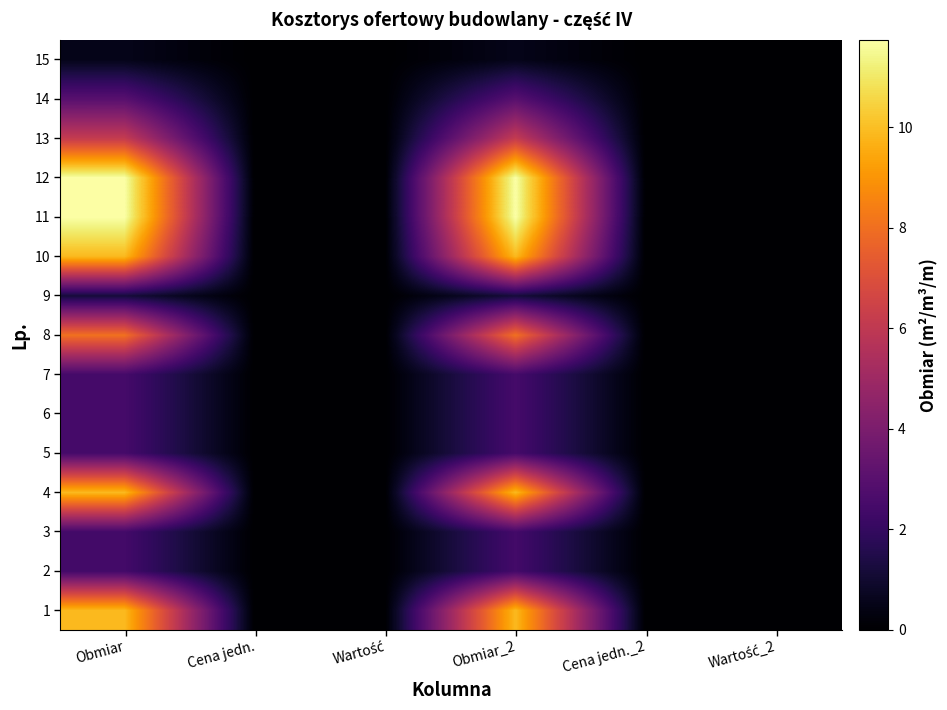

Reading right to left, what are all the values shown in this chart?

1: Wartość_2=0.0	Cena jedn._2=0.0	Obmiar_2=9.9	Wartość=0.0	Cena jedn.=0.0	Obmiar=9.9
2: Wartość_2=0.0	Cena jedn._2=0.0	Obmiar_2=2.4	Wartość=0.0	Cena jedn.=0.0	Obmiar=2.4
3: Wartość_2=0.0	Cena jedn._2=0.0	Obmiar_2=2.4	Wartość=0.0	Cena jedn.=0.0	Obmiar=2.4
4: Wartość_2=0.0	Cena jedn._2=0.0	Obmiar_2=9.9	Wartość=0.0	Cena jedn.=0.0	Obmiar=9.9
5: Wartość_2=0.0	Cena jedn._2=0.0	Obmiar_2=2.5	Wartość=0.0	Cena jedn.=0.0	Obmiar=2.5
6: Wartość_2=0.0	Cena jedn._2=0.0	Obmiar_2=2.5	Wartość=0.0	Cena jedn.=0.0	Obmiar=2.5
7: Wartość_2=0.0	Cena jedn._2=0.0	Obmiar_2=2.5	Wartość=0.0	Cena jedn.=0.0	Obmiar=2.5
8: Wartość_2=0.0	Cena jedn._2=0.0	Obmiar_2=8.0	Wartość=0.0	Cena jedn.=0.0	Obmiar=8.0
9: Wartość_2=0.0	Cena jedn._2=0.0	Obmiar_2=1.2	Wartość=0.0	Cena jedn.=0.0	Obmiar=1.2
10: Wartość_2=0.0	Cena jedn._2=0.0	Obmiar_2=9.9	Wartość=0.0	Cena jedn.=0.0	Obmiar=9.9
11: Wartość_2=0.0	Cena jedn._2=0.0	Obmiar_2=11.7	Wartość=0.0	Cena jedn.=0.0	Obmiar=11.7
12: Wartość_2=0.0	Cena jedn._2=0.0	Obmiar_2=11.7	Wartość=0.0	Cena jedn.=0.0	Obmiar=11.7
13: Wartość_2=0.0	Cena jedn._2=0.0	Obmiar_2=6.2	Wartość=0.0	Cena jedn.=0.0	Obmiar=6.2
14: Wartość_2=0.0	Cena jedn._2=0.0	Obmiar_2=3.0	Wartość=0.0	Cena jedn.=0.0	Obmiar=3.0
15: Wartość_2=0.0	Cena jedn._2=0.0	Obmiar_2=0.5	Wartość=0.0	Cena jedn.=0.0	Obmiar=0.5